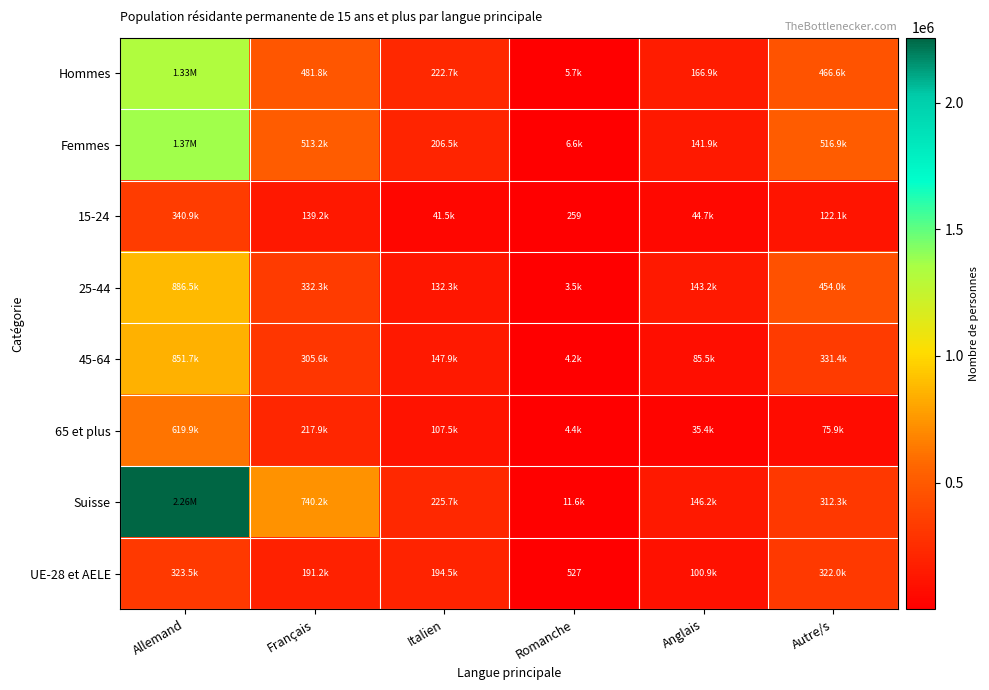

Where does the UE-28 et AELE series first go above 194536?

Allemand